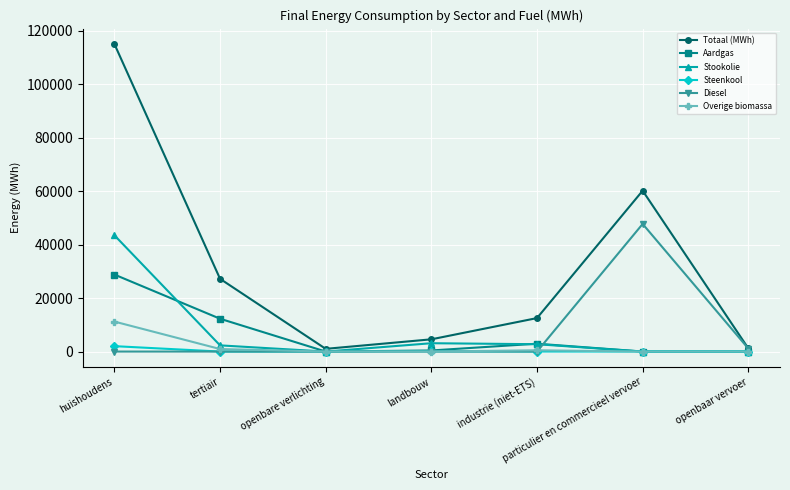

Rank the series by their maximum value, from highest to lowest.

Totaal (MWh), Diesel, Stookolie, Aardgas, Overige biomassa, Steenkool